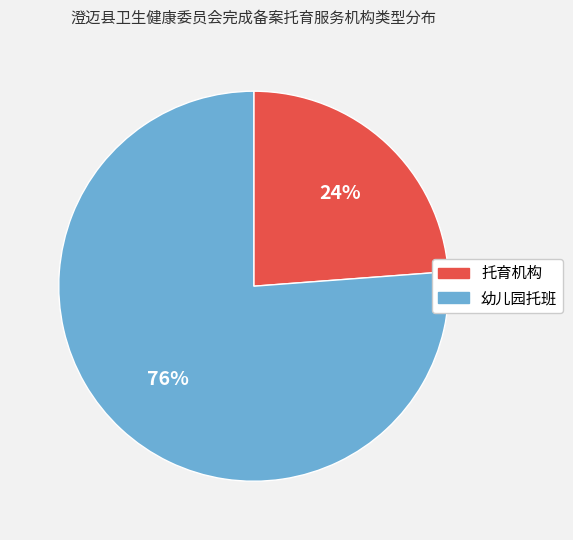

What percentage is the 幼儿园托班 slice, to the nearest percent?

76%